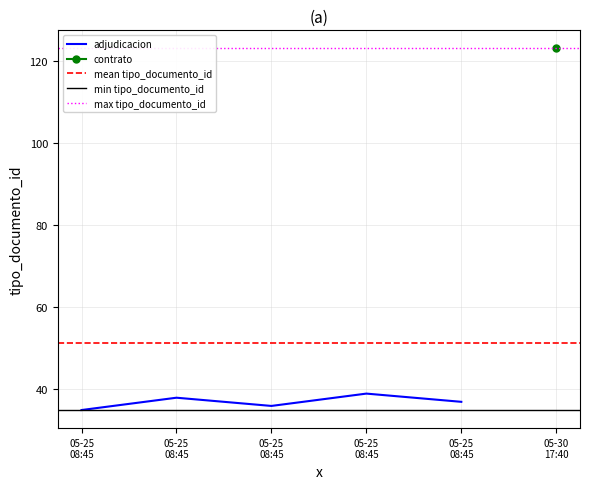

What is the minimum value shown in the chart?

35